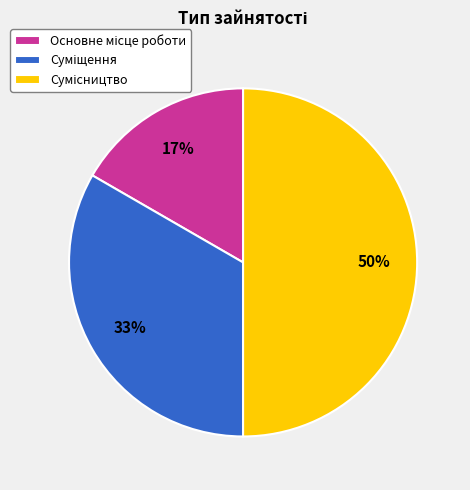

To the nearest percent, what is the average slice percentage?

33%